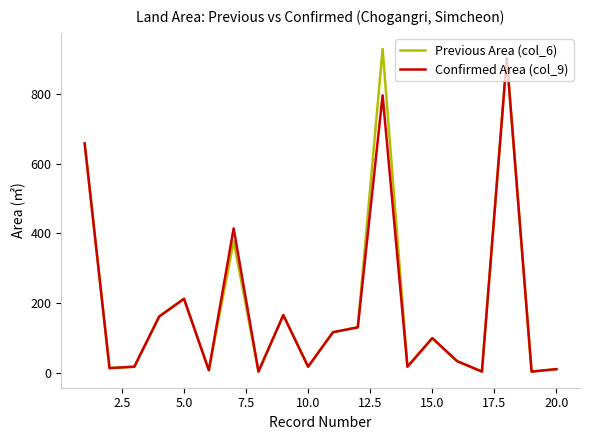

Reading left to right, what are all the values shown in this chart?

Previous Area (col_6): 658	13	17	161	212	7	377	3	165	17	116	130	929	17	99	33	3	903	3	10
Confirmed Area (col_9): 658	13	17	161	212	7	414	3	165	17	116	130	796	17	99	33	3	903	3	10